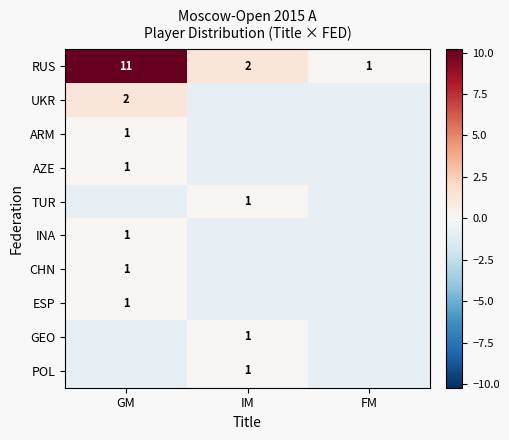

At how many categories does at least one series exceed 8?

1